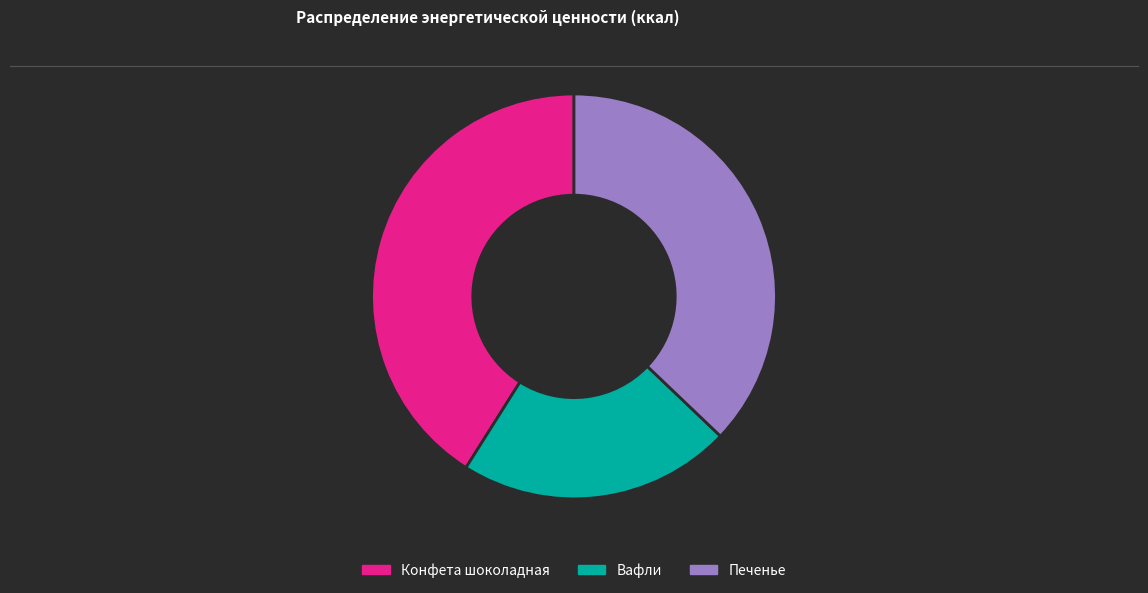

Rank the categories by value from lowest to highest.

Вафли, Печенье, Конфета шоколадная